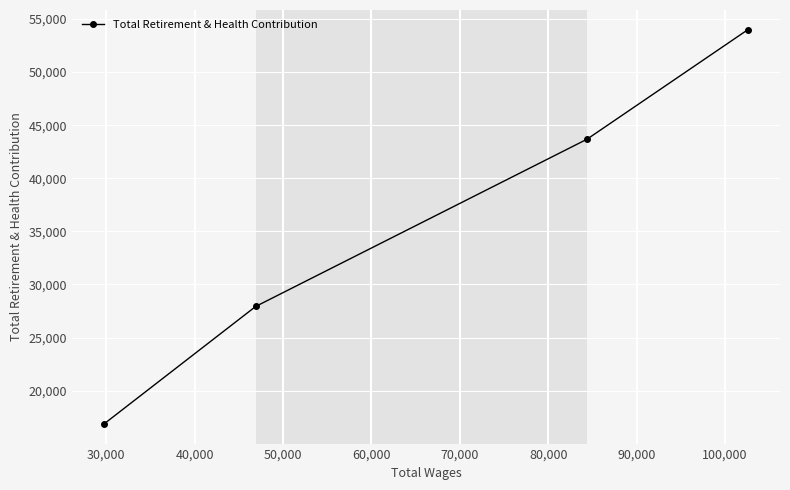

How many values are between 27929 and 53996?

3